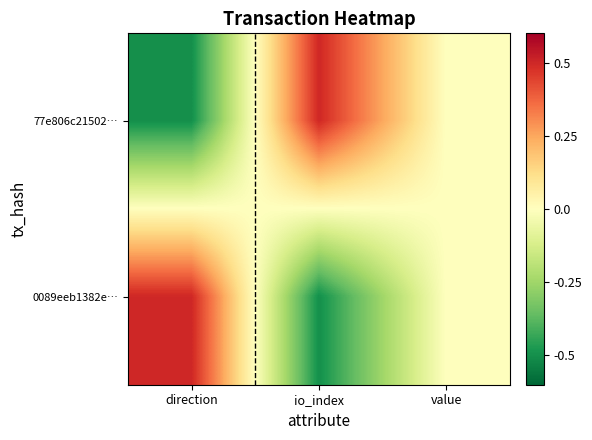

List the series in order of their peak value, lowest first.

77e806c21502…, 0089eeb1382e…